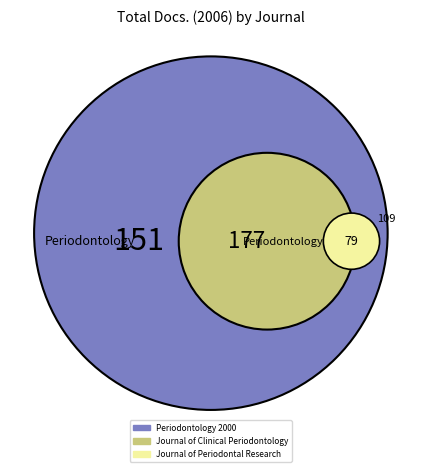

How many segments does this pie chart have?

4